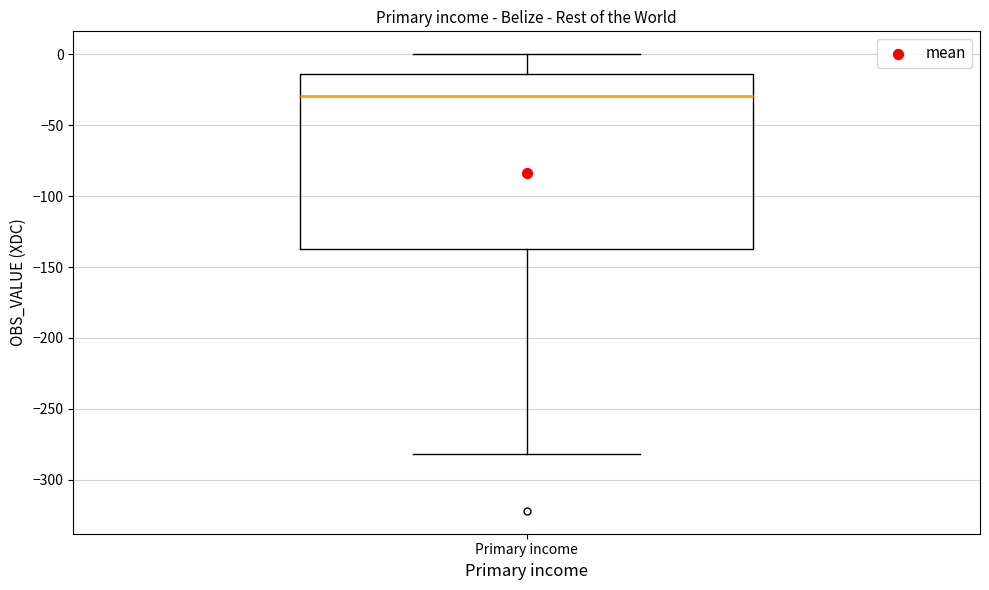

Read this box plot against the y-axis: the position of the median line, the range covered by the box, and the ends of both whiskers. The values are not printed on the chart, so give them approximately, as read against the axis.

median -30, box -135 to -15, whiskers -280 to 0